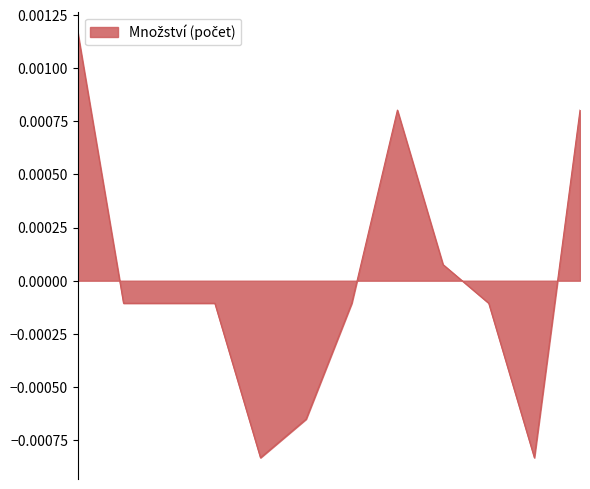

How many lines are shown in the chart?

1